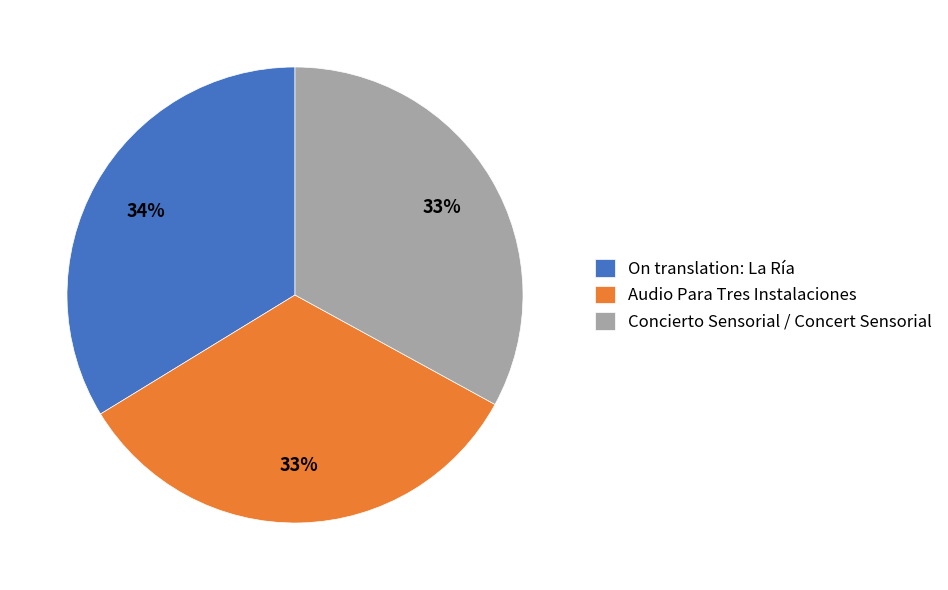

What percentage is the On translation: La Ría slice, to the nearest percent?

34%